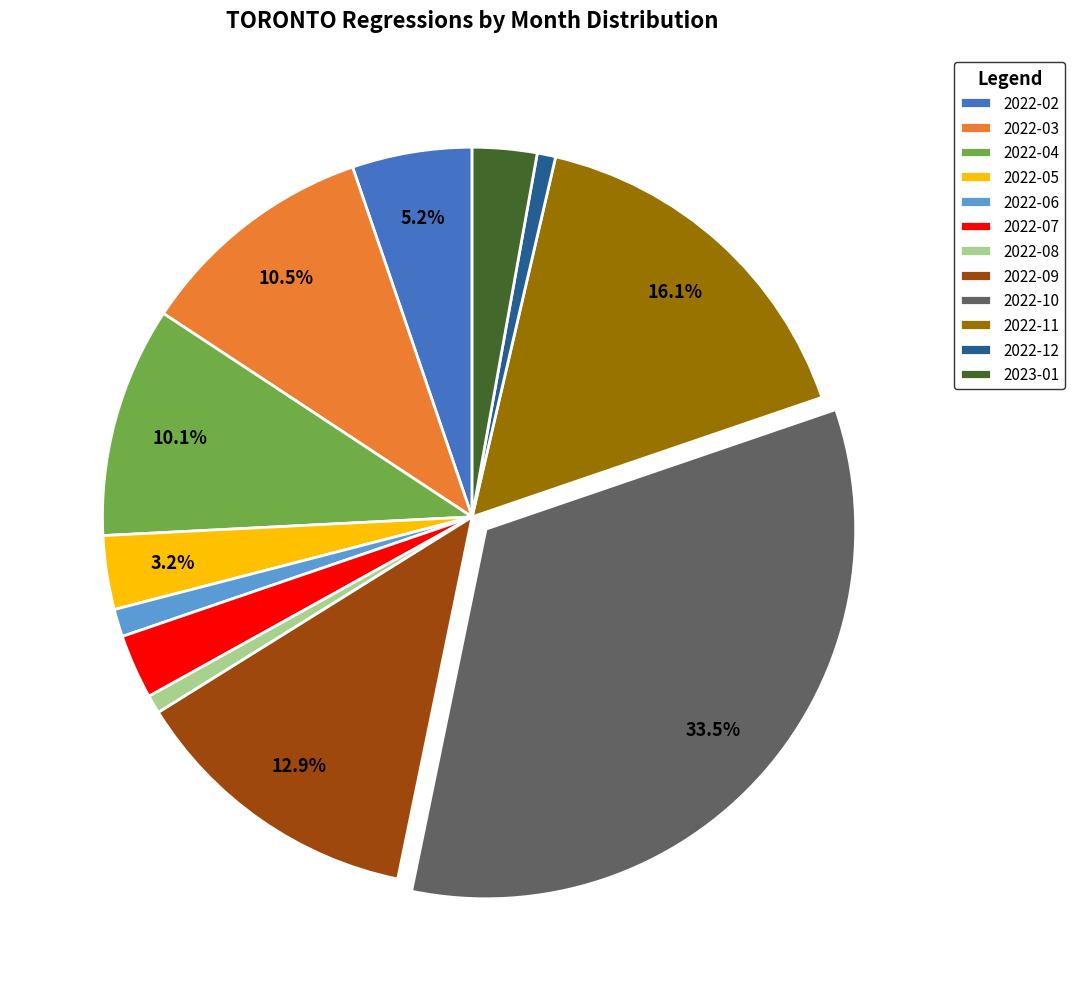

To the nearest percent, what is the combined percentage of 2022-05 and 2022-03?

14%